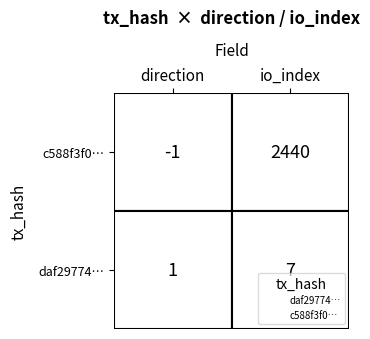

At 1, list the series in order from largest to smallest.

daf29774fe3b4b1d6e1062fb26f79c111ca3317, c588f3f0ac90741c17a84bc97b3a4f72015ca00